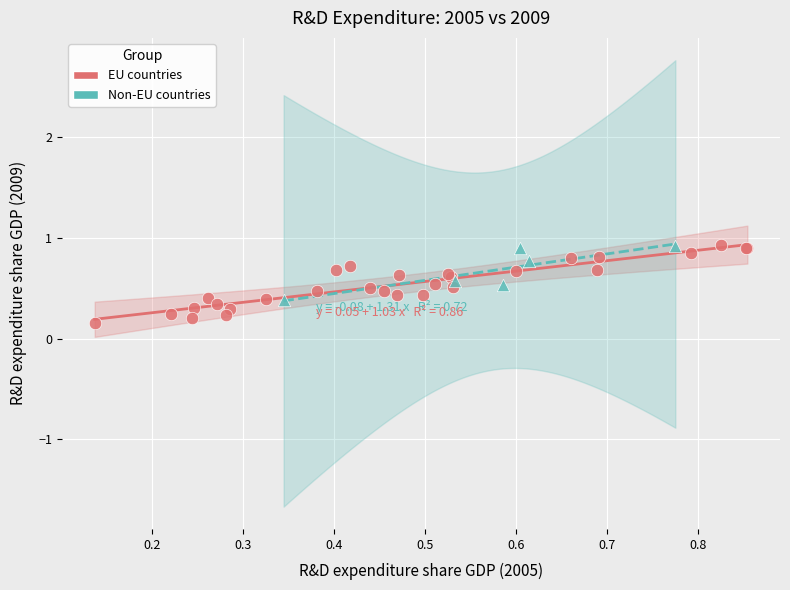

Which series contains the lowest Y value?

EU countries